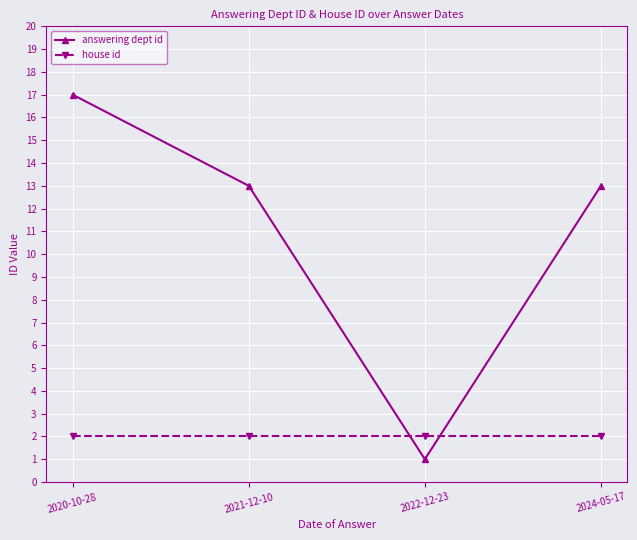

At 2020-10-28, list the series in order from smallest to largest.

house id, answering dept id